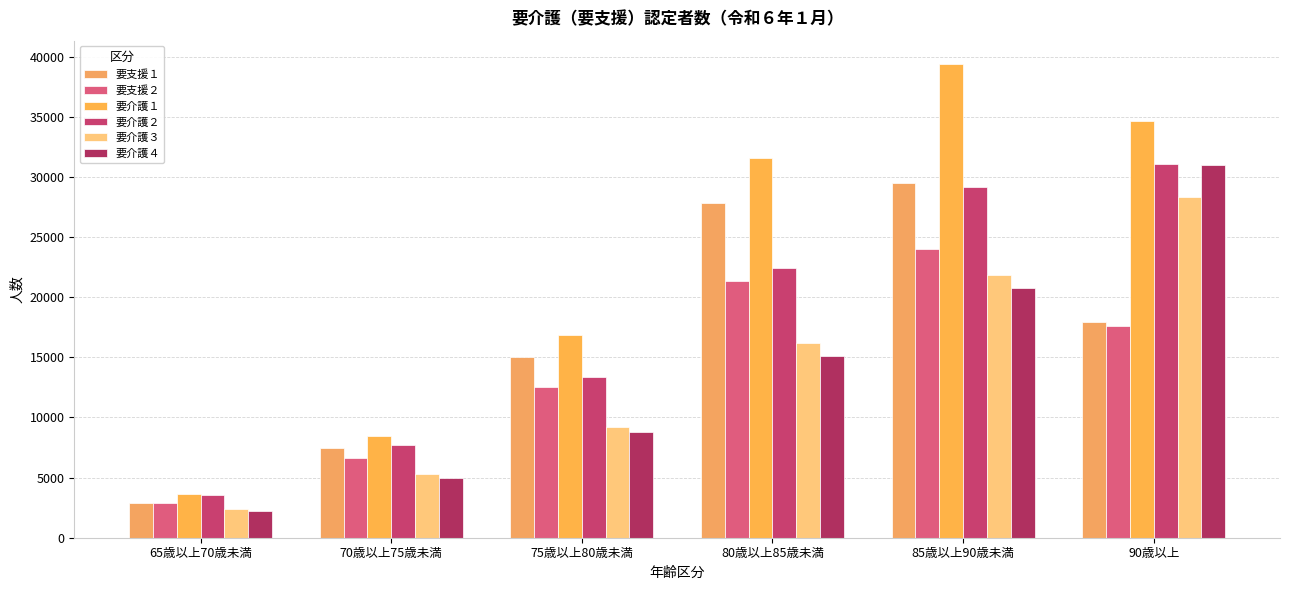

The 要支援２ series shows 4435 at 65歳以上70歳未満. True or false?

False